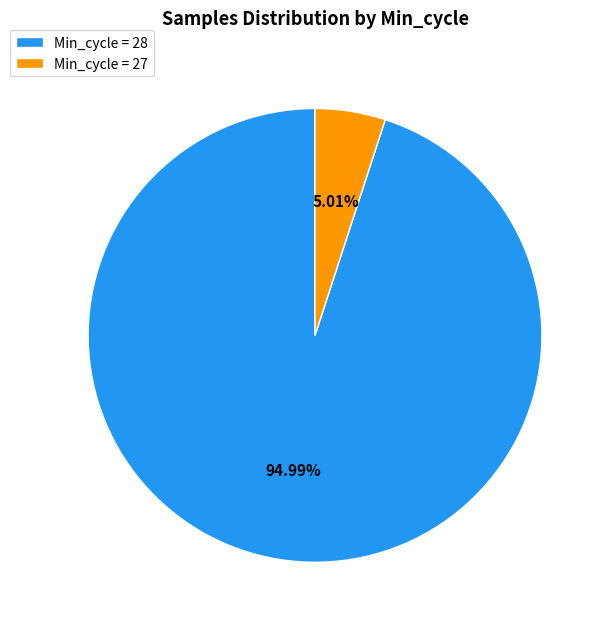

Does any single category account for the majority?

Yes